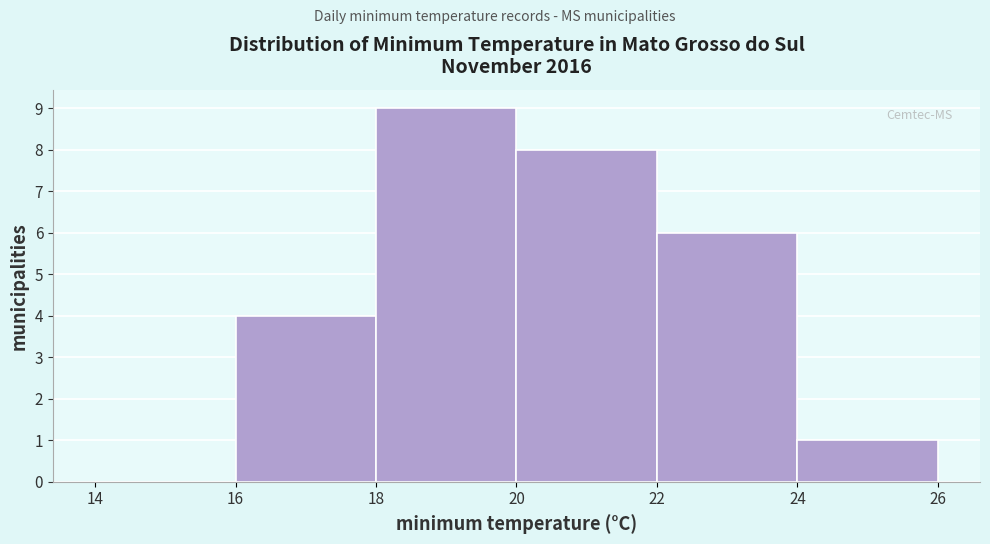

Reading left to right, transcribe this chart: for each bar, give the range it covers on the x-axis and its height. The values are not printed on the chart, so give them approximately, as read against the axis.

14 to 16: 0
16 to 18: 4
18 to 20: 9
20 to 22: 8
22 to 24: 6
24 to 26: 1